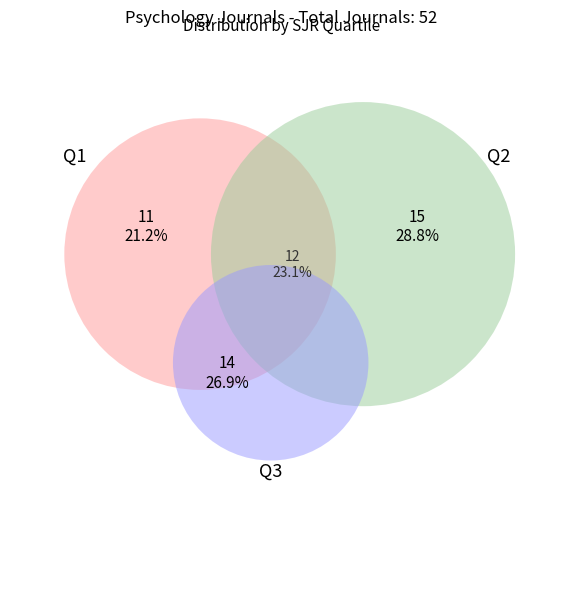

How many segments does this pie chart have?

4